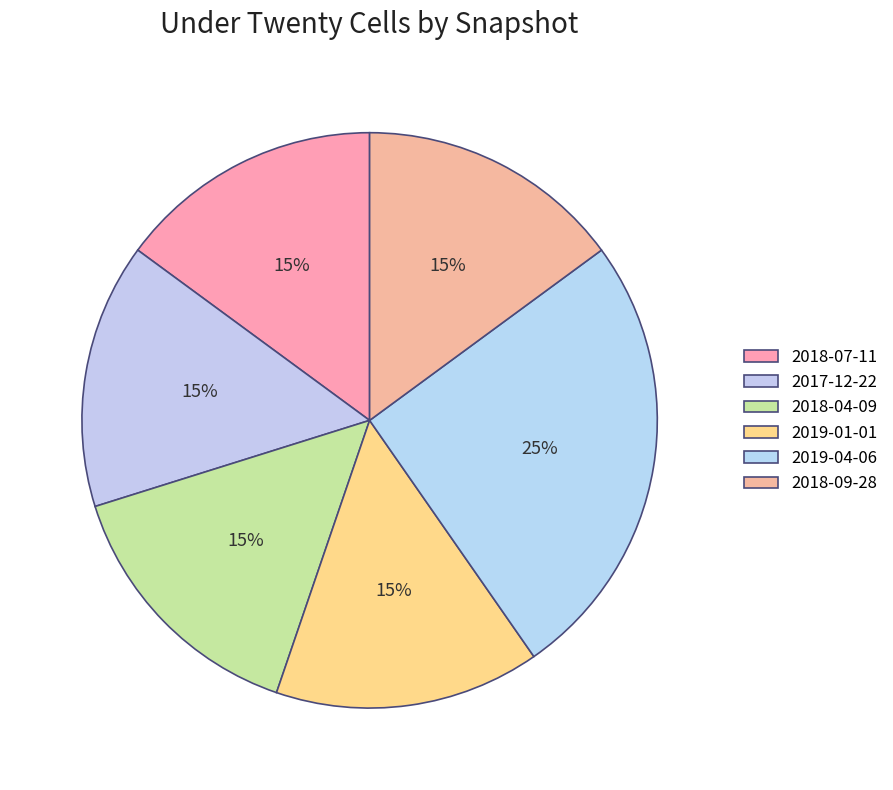

Count the number of slices in the pie.

6